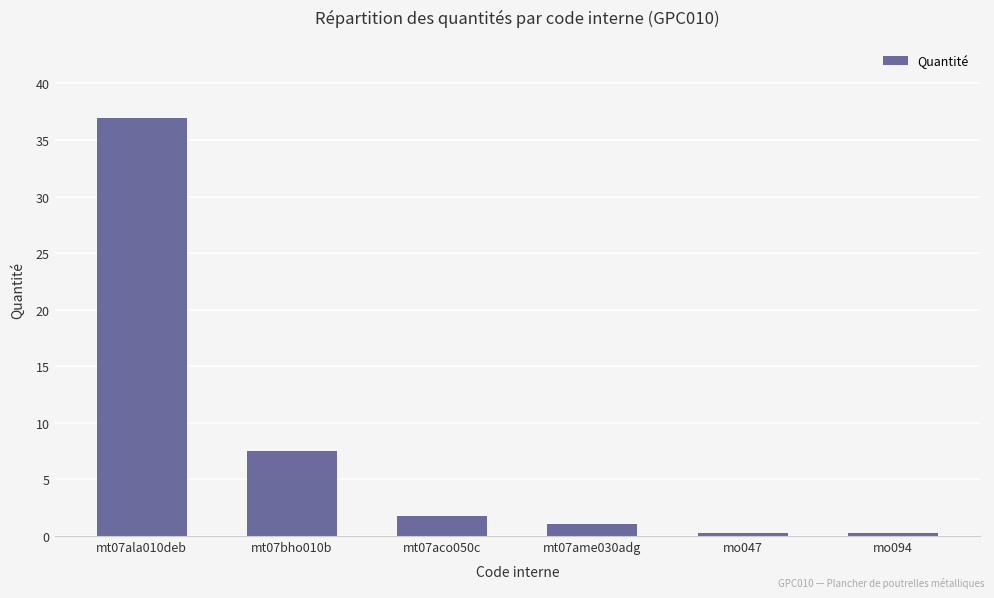

What is the difference between the second highest and minimum values?

7.2